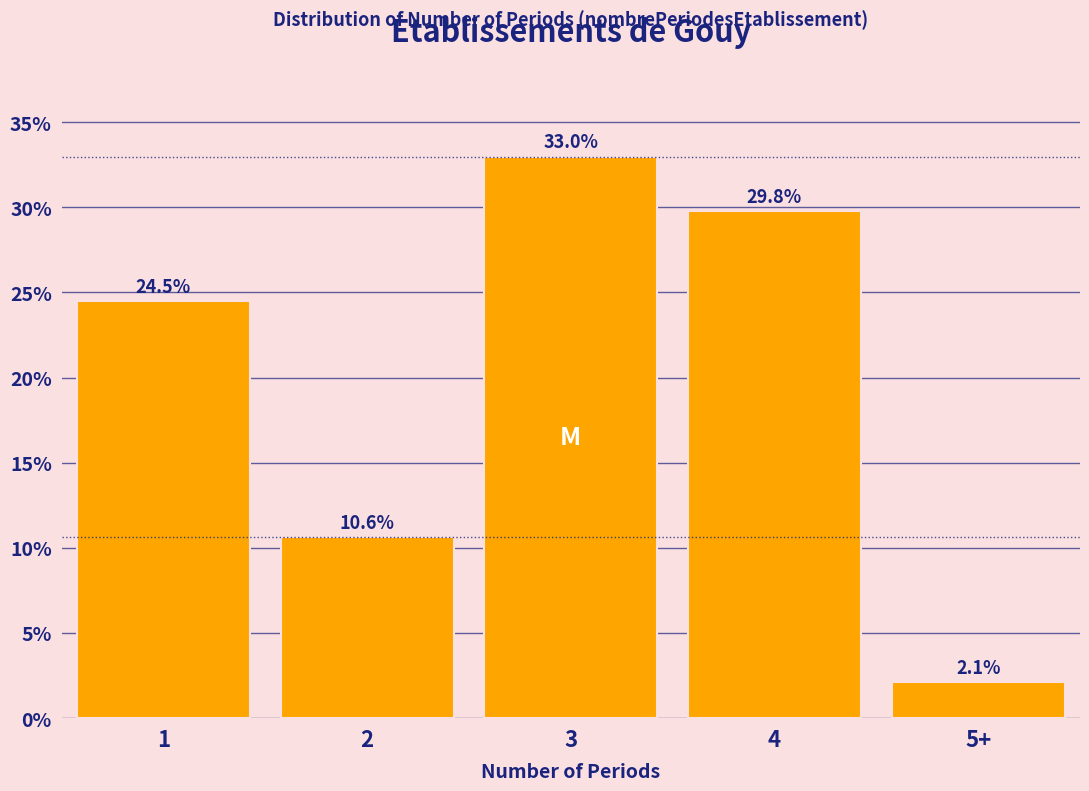

Reading left to right, transcribe all the data shown in this chart.

24.5	10.6	33.0	29.8	2.1